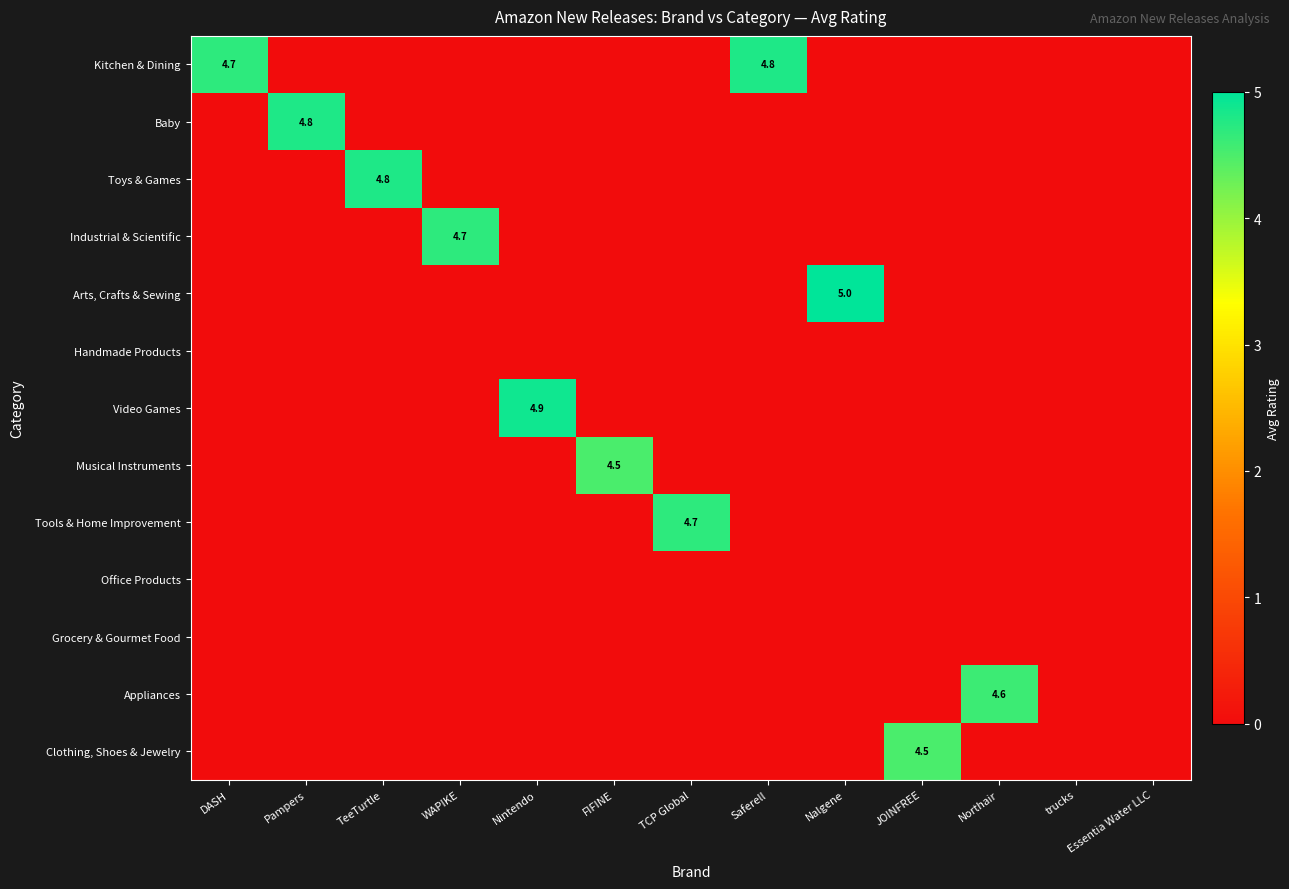

At which category does the chart reach its minimum across all series?

Pampers